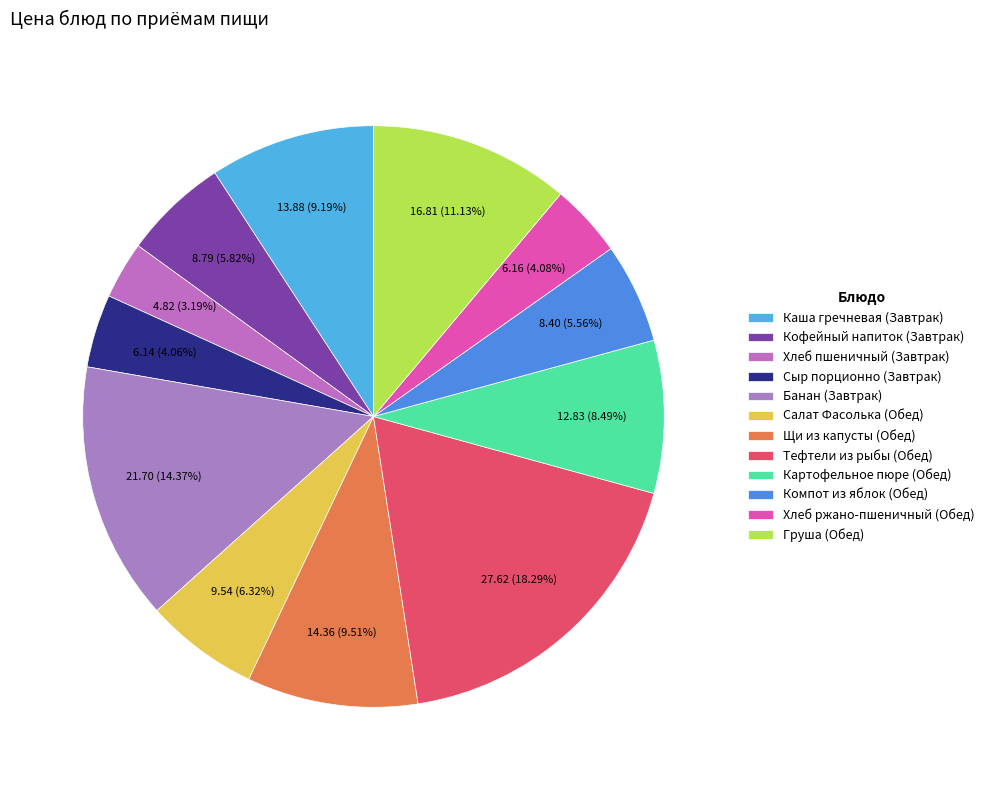

Between Груша (Обед) and Тефтели из рыбы (Обед), which is larger?

Тефтели из рыбы (Обед)